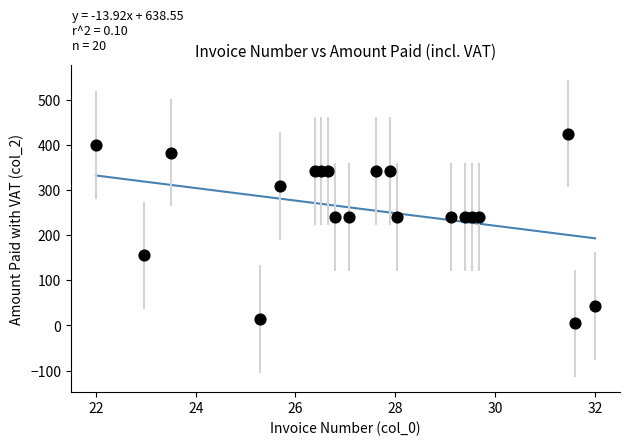

What is the range of Y values (max minus min)?

420.6